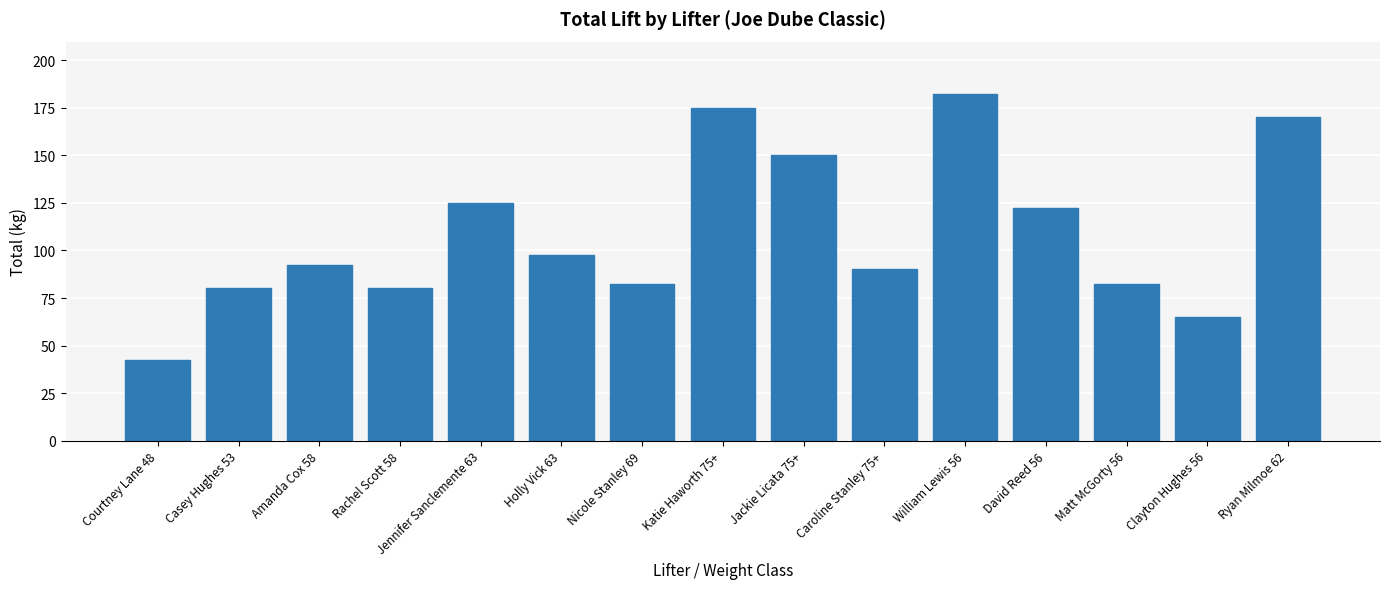

At which category does the chart reach its minimum across all series?

Courtney Lane 48